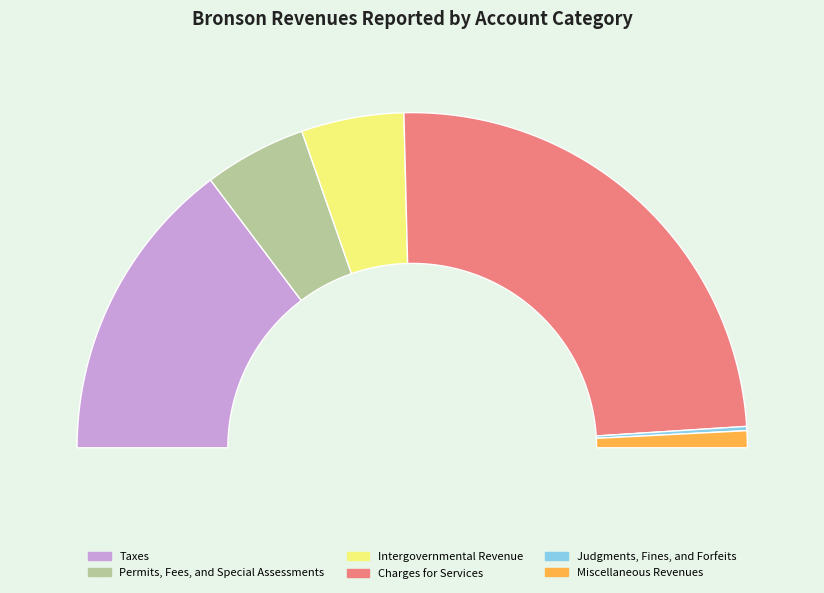

To the nearest percent, what percentage of the pie is Taxes?

29%